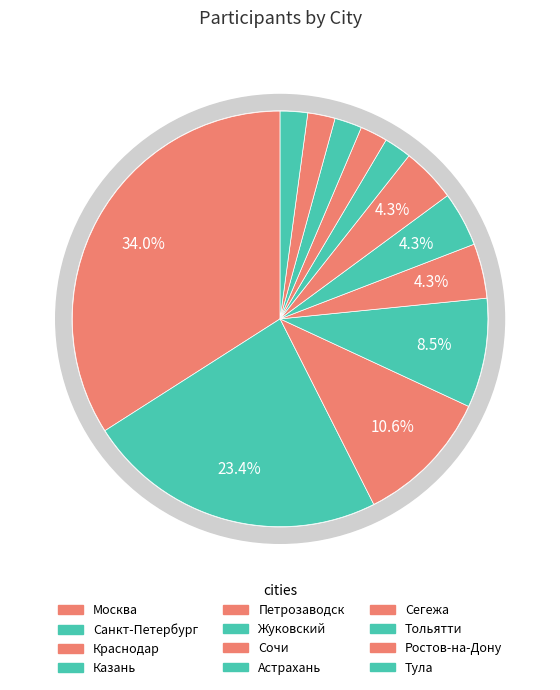

Which category has the smallest portion of the pie?

Астрахань